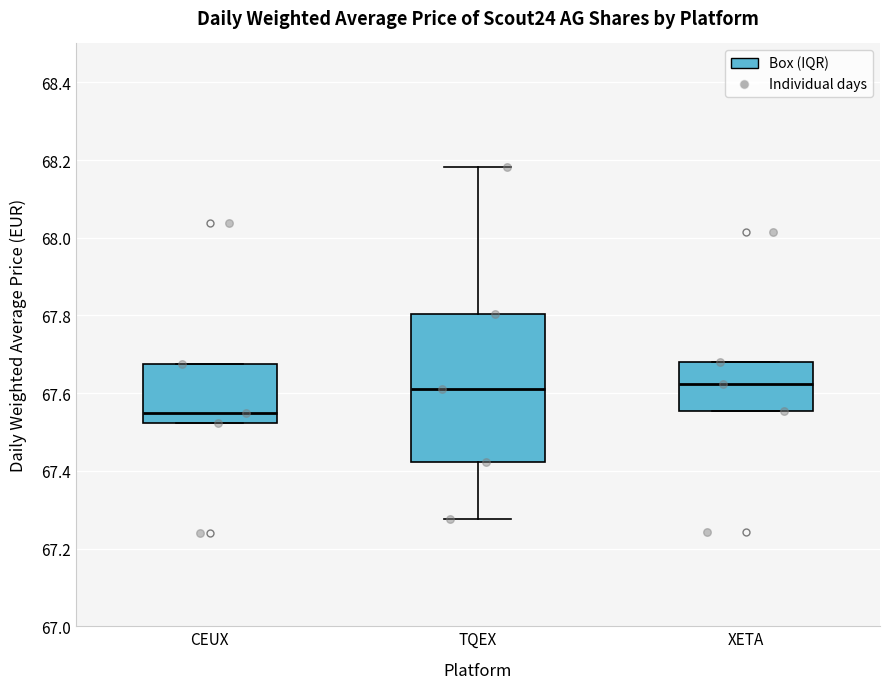

Which box has the lowest median line?

CEUX